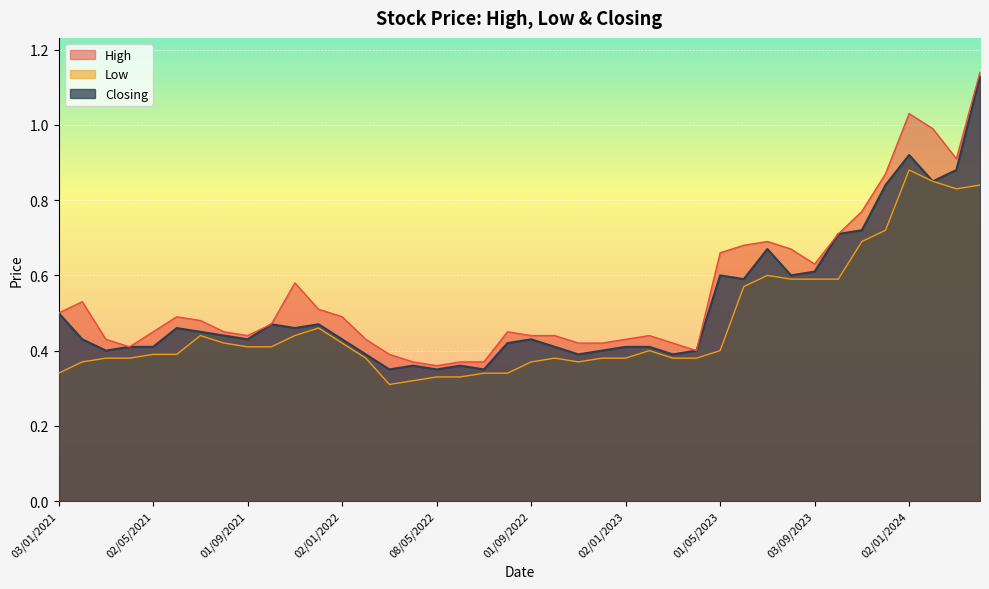

What are all the series names shown in the legend?

High, Low, Closing